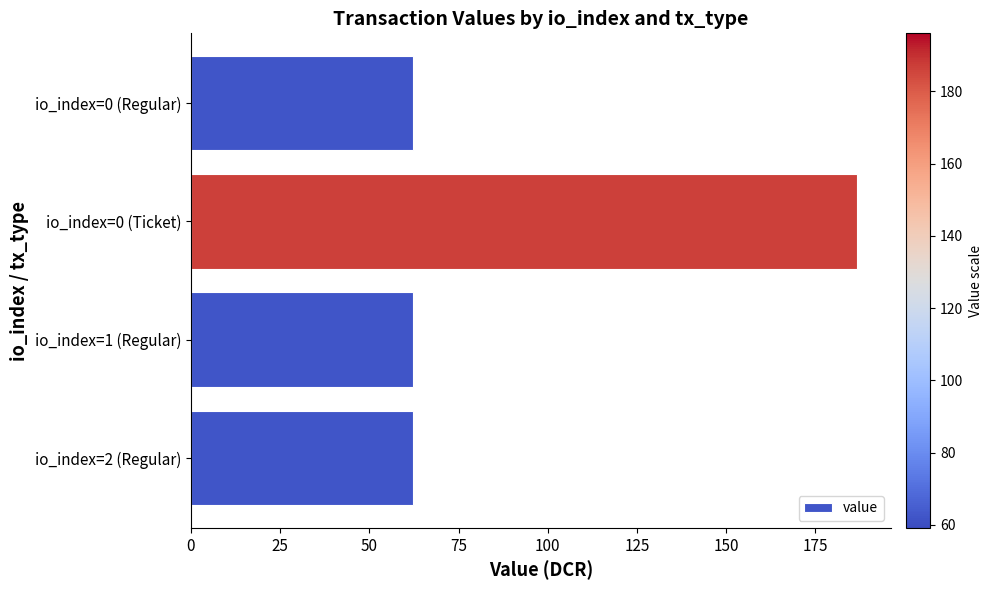

Approximately how many times larger is the value at io_index=0 (Ticket) compared to io_index=1 (Regular)?

3.0